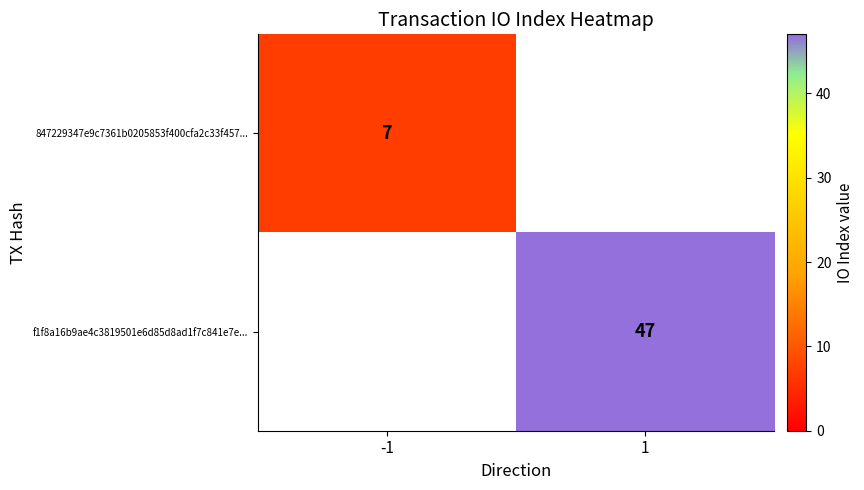

The f1f8a16b9ae4c3819501e6d85d8ad1f7c841e7e... series shows 47 at 1. True or false?

True